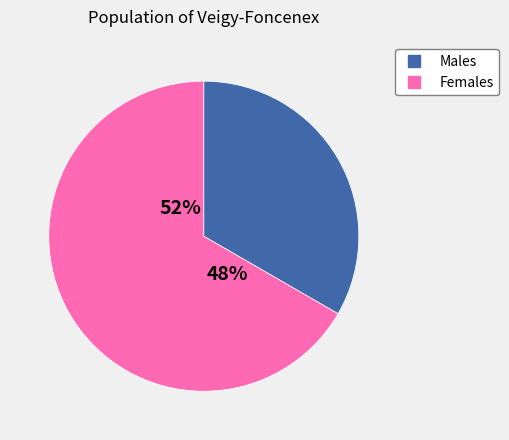

The Жіноча slice represents 57% of the pie. True or false?

False